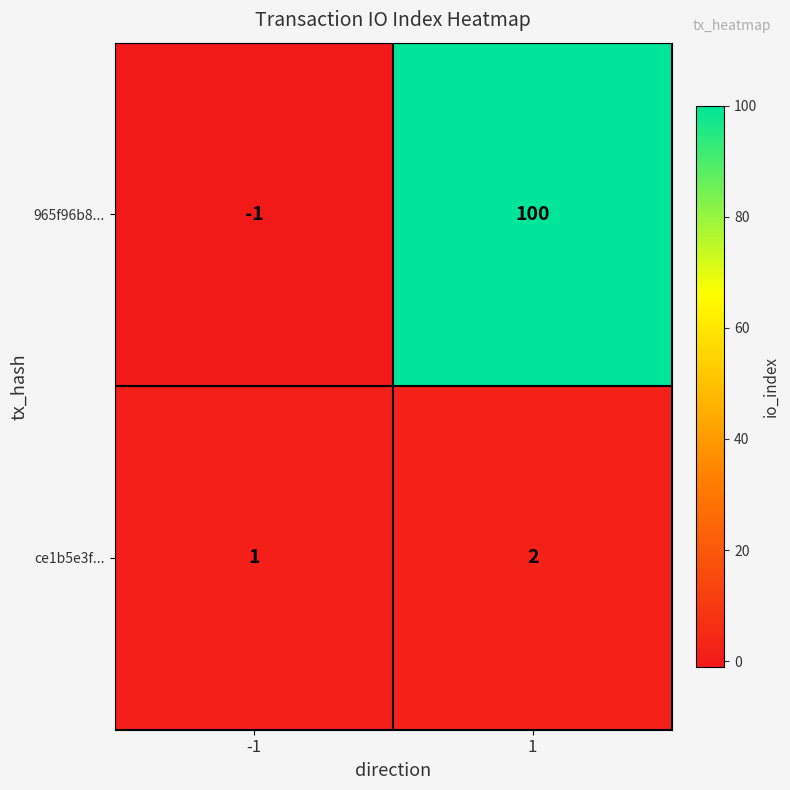

Which series has the largest total across all categories?

965f96b8...